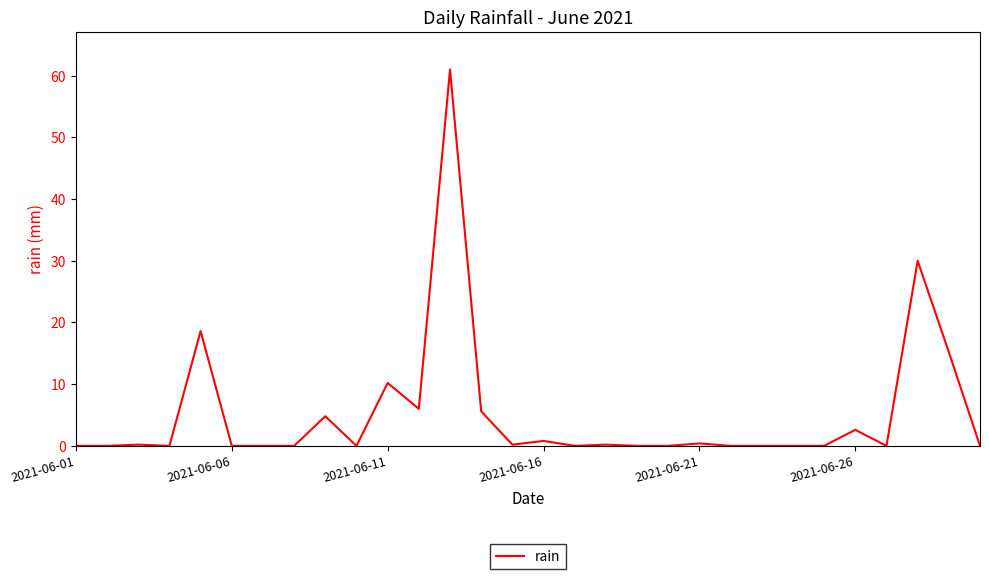

What is the difference between the maximum and minimum values?

61.0